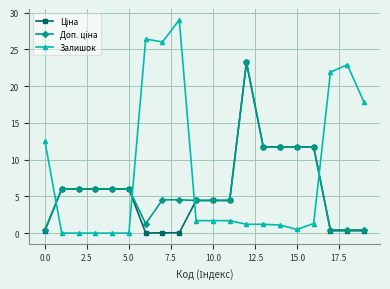

What is the maximum value shown in the chart?

29.0